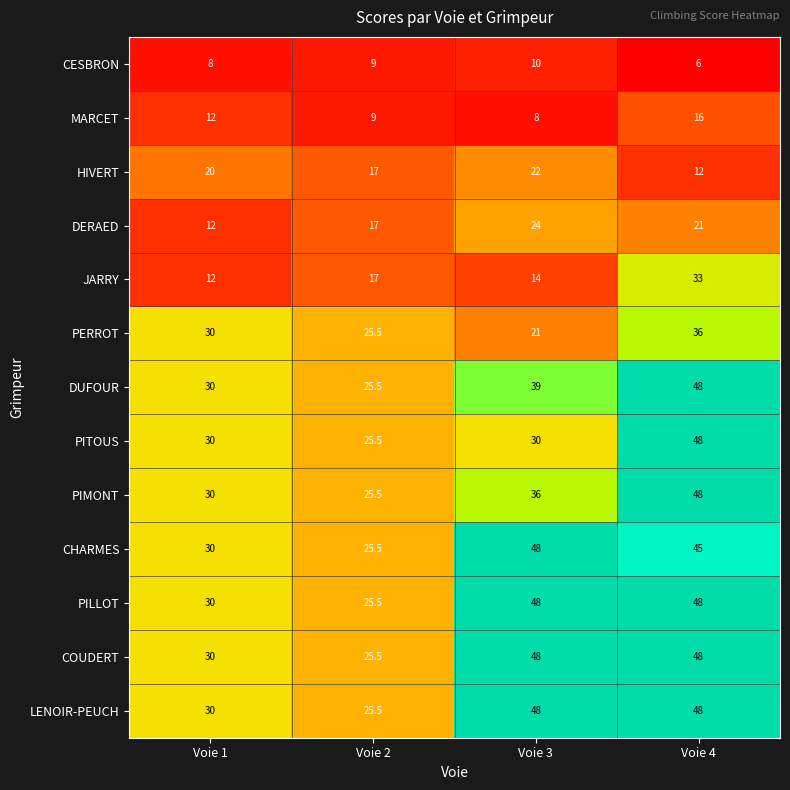

What is the average value of the JARRY series?

19.0